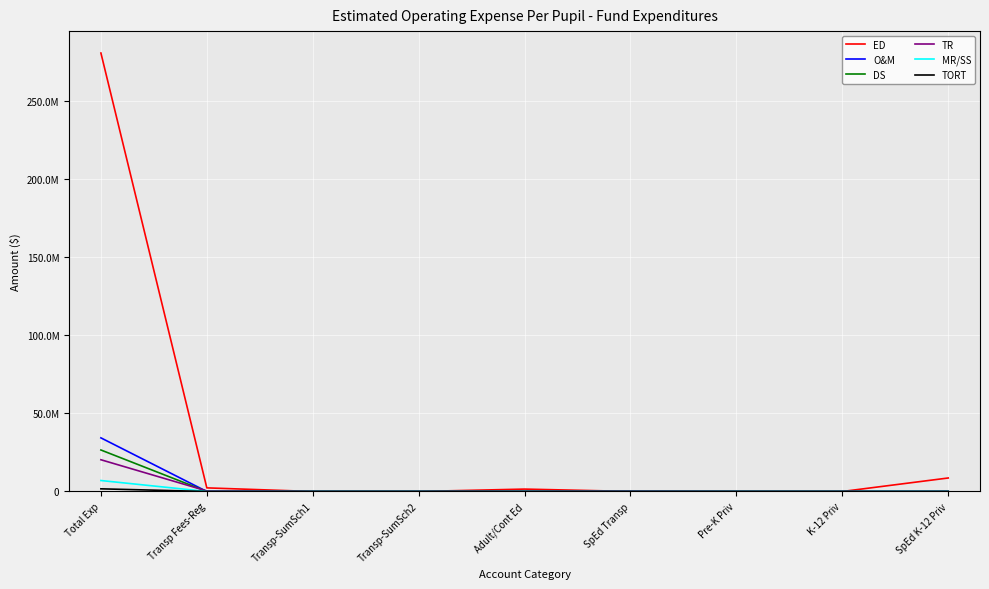

Is this an area chart (filled region under the line)?

No